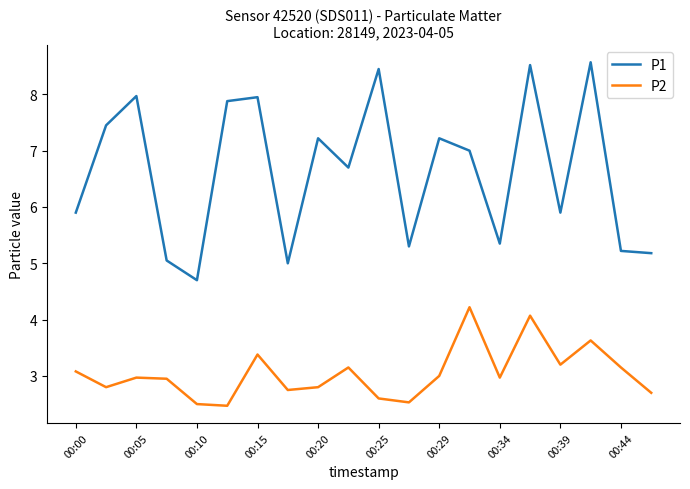

Which series has the widest spread of values?

P1